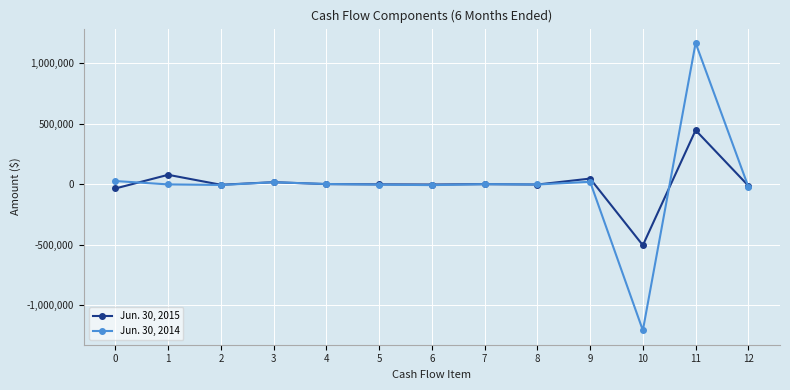

The value of Jun. 30, 2014 at 10 is -1209681. True or false?

True